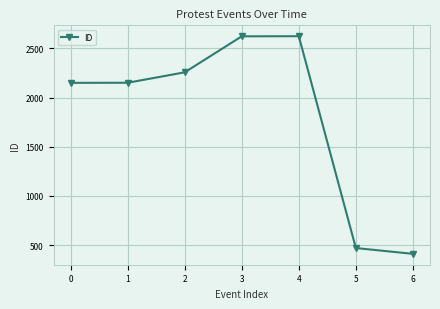

What is the ratio of the value at 0 to the value at 5?

4.6